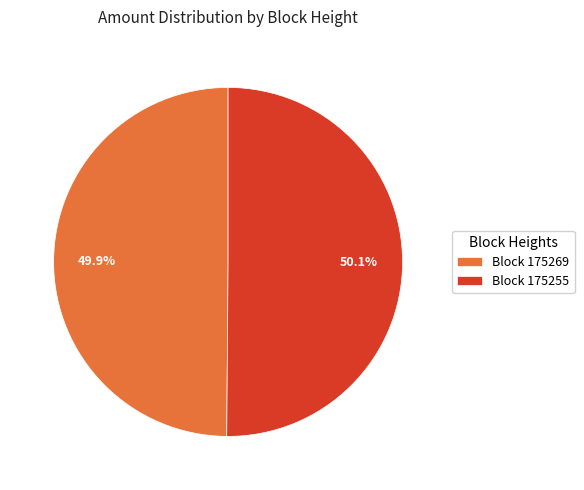

Does any single category account for the majority?

Yes